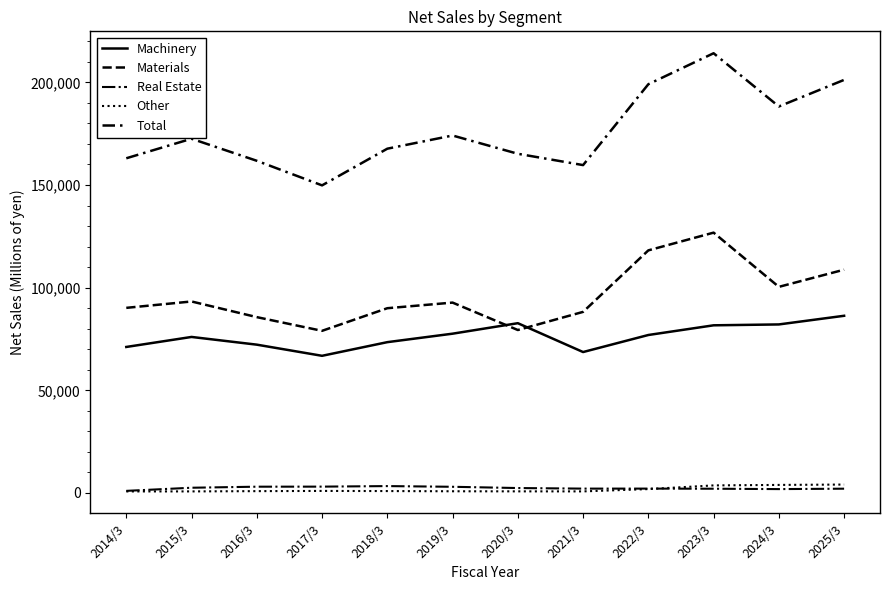

Reading left to right, what are all the values shown in this chart?

Machinery: 2014/3=71111	2015/3=75990	2016/3=72232	2017/3=66803	2018/3=73453	2019/3=77580	2020/3=82691	2021/3=68635	2022/3=76938	2023/3=81658	2024/3=82085	2025/3=86301
Materials: 2014/3=90162	2015/3=93270	2016/3=85644	2017/3=78968	2018/3=89987	2019/3=92722	2020/3=79366	2021/3=88203	2022/3=118163	2023/3=126804	2024/3=100388	2025/3=108757
Real Estate: 2014/3=1013	2015/3=2535	2016/3=3045	2017/3=3074	2018/3=3338	2019/3=2999	2020/3=2386	2021/3=2107	2022/3=2115	2023/3=2056	2024/3=1873	2025/3=2071
Other: 2014/3=739	2015/3=747	2016/3=876	2017/3=983	2018/3=916	2019/3=814	2020/3=771	2021/3=755	2022/3=1879	2023/3=3671	2024/3=3908	2025/3=4085
Total: 2014/3=163026	2015/3=172544	2016/3=161799	2017/3=149829	2018/3=167695	2019/3=174116	2020/3=165215	2021/3=159702	2022/3=199097	2023/3=214190	2024/3=188255	2025/3=201216